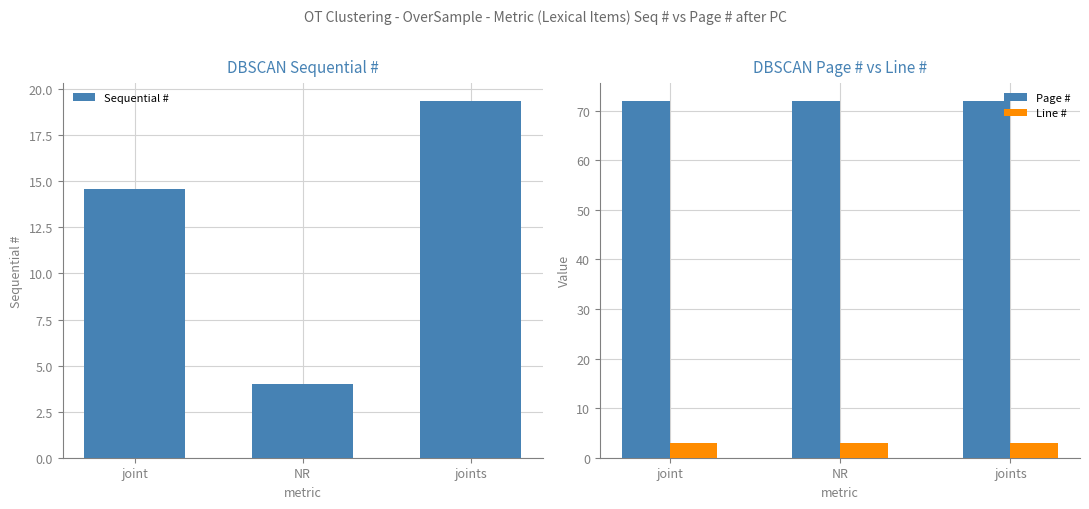

Between joint and joints, which series saw the biggest shift?

Sequential #